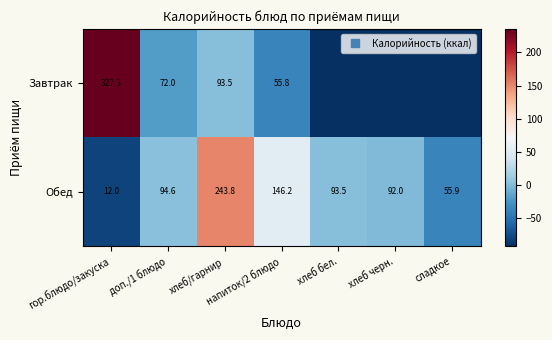

True or false: Обед has a value of 1.7 at доп./1 блюдо.

False